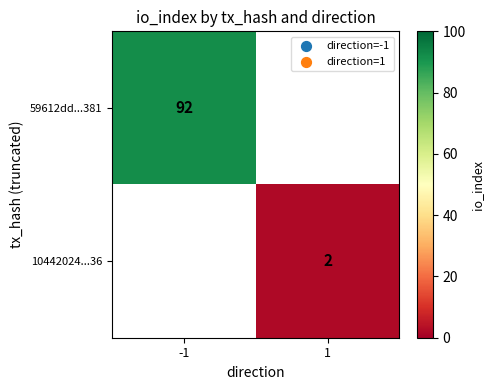

Is it true that 59612dd...381 equals 92 at -1?

True